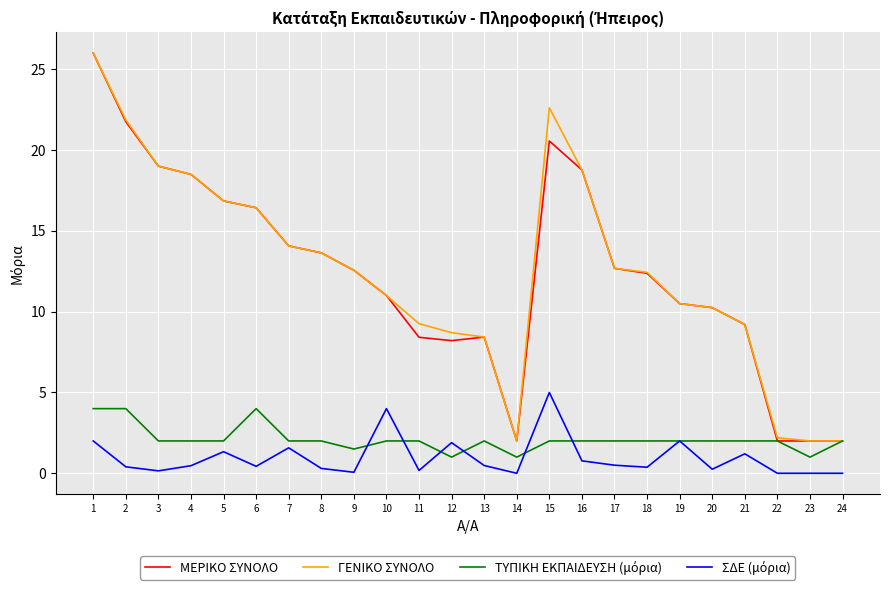

Which series changed the most between 15 and 21?

ΓΕΝΙΚΟ ΣΥΝΟΛΟ